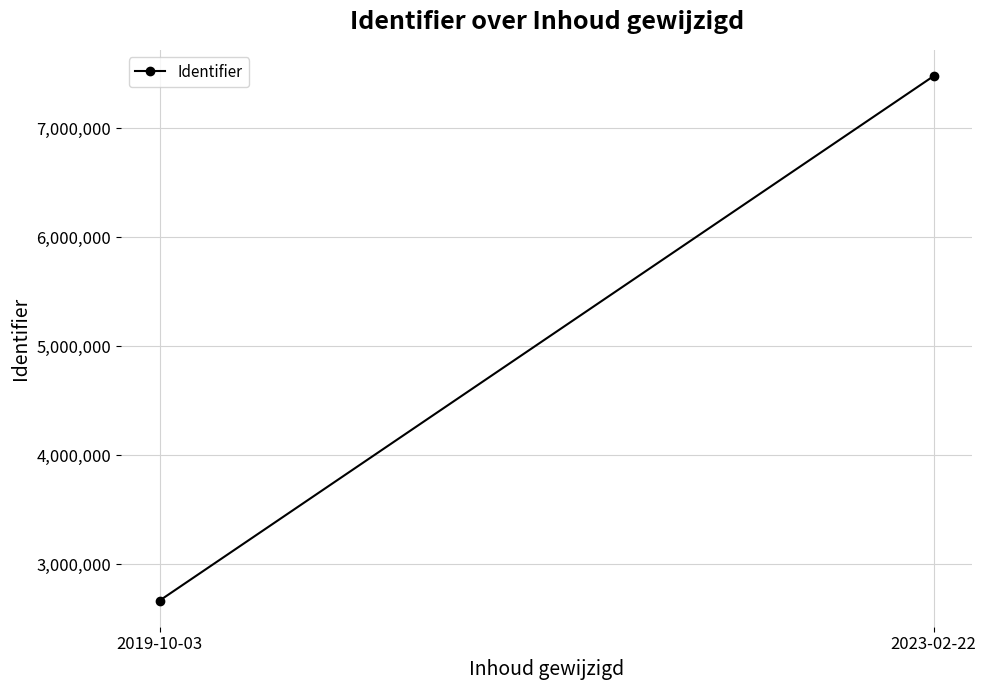

What is the difference between the values at 2023-02-22 and 2019-10-03?

4811261